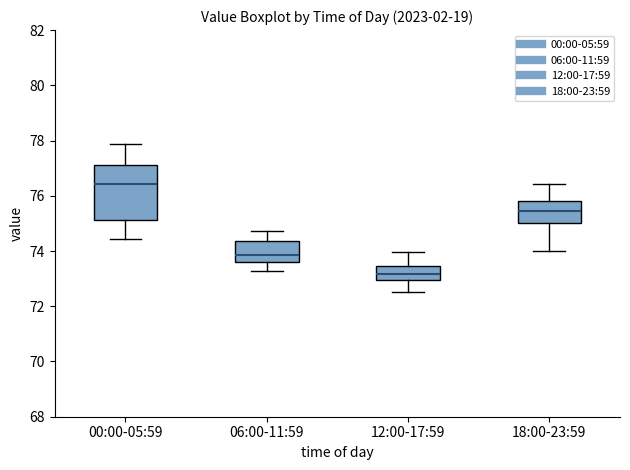

Reading left to right, read every box against the y-axis: the position of its median line, the range the box covers, and the ends of its whiskers. The values are not printed on the chart, so give them approximately, as read against the axis.

00:00-05:59: median 76.4, box 75.2 to 77.2, whiskers 74.4 to 77.8
06:00-11:59: median 73.8, box 73.6 to 74.4, whiskers 73.2 to 74.8
12:00-17:59: median 73.2, box 73.0 to 73.4, whiskers 72.6 to 74.0
18:00-23:59: median 75.4, box 75.0 to 75.8, whiskers 74.0 to 76.4